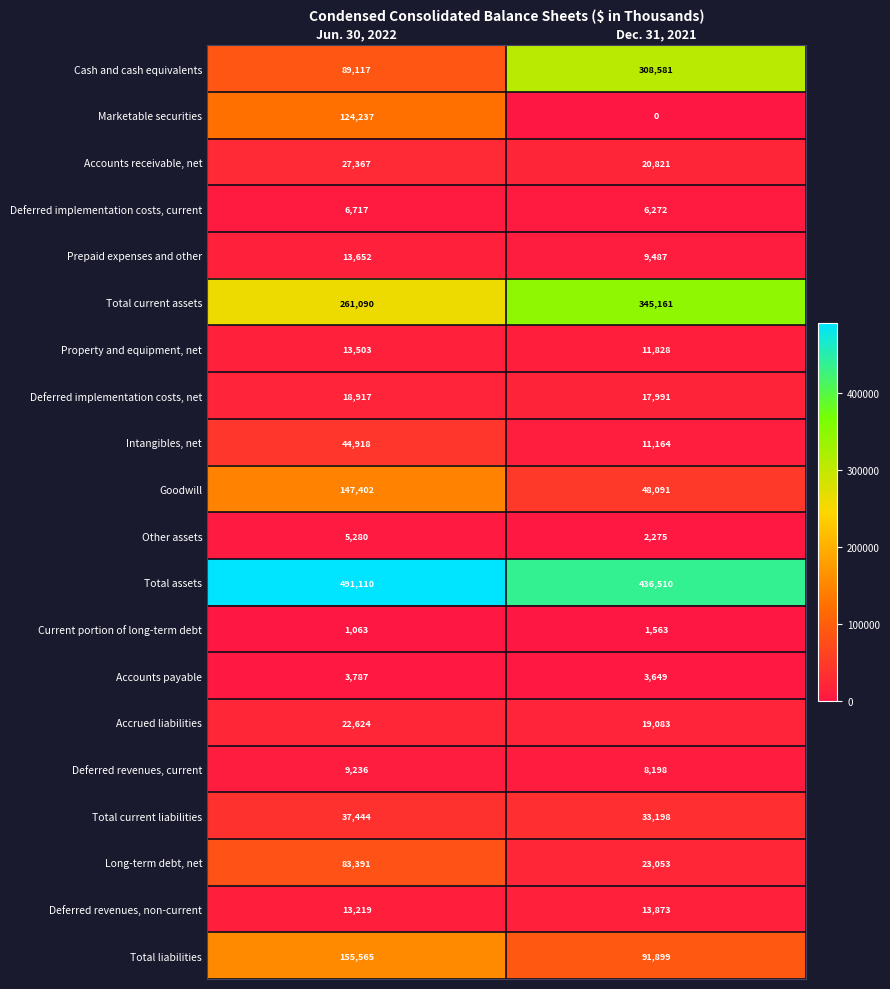

What is the difference between the maximum and minimum values in the Long-term debt, net series?

60338